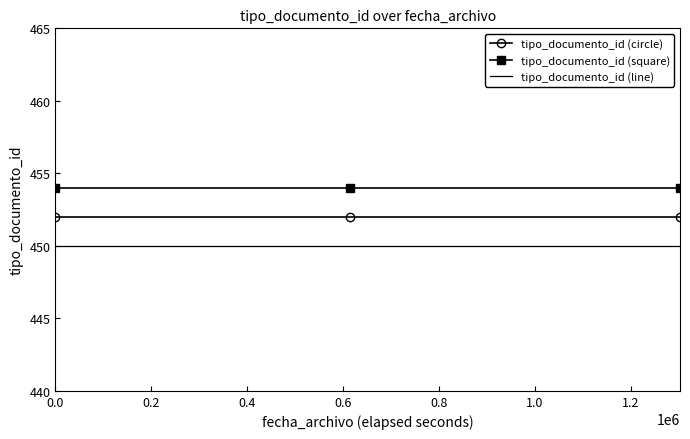

What are all the series names shown in the legend?

tipo_documento_id (circle), tipo_documento_id (square), tipo_documento_id (line)